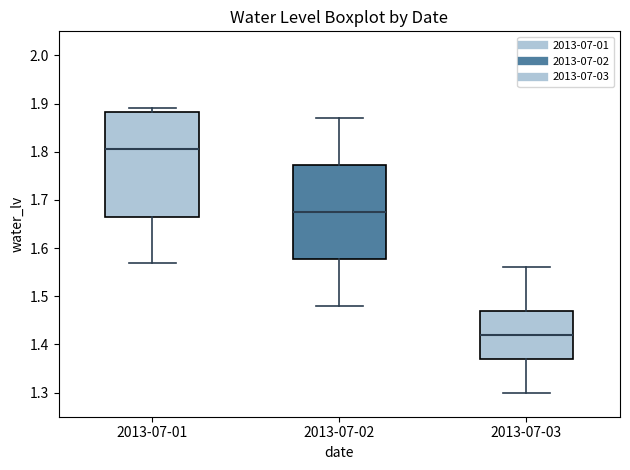

Reading left to right, read every box against the y-axis: the position of its median line, the range the box covers, and the ends of its whiskers. The values are not printed on the chart, so give them approximately, as read against the axis.

2013-07-01: median 1.81, box 1.67 to 1.88, whiskers 1.57 to 1.89
2013-07-02: median 1.68, box 1.58 to 1.77, whiskers 1.48 to 1.87
2013-07-03: median 1.42, box 1.37 to 1.47, whiskers 1.30 to 1.56